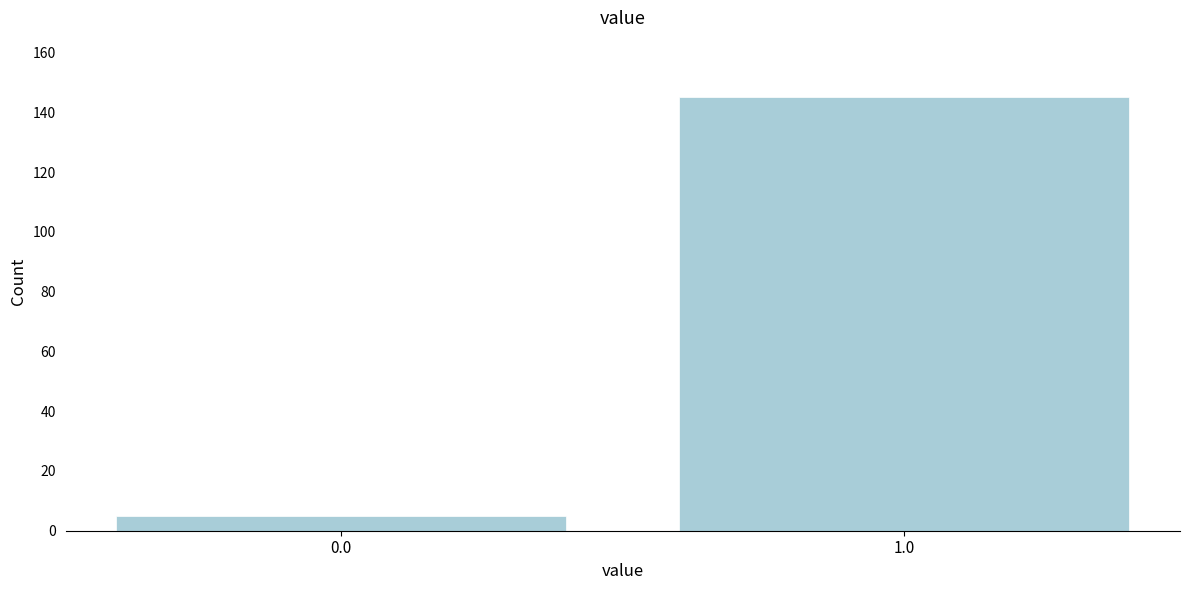

Reading left to right, list all the values displayed in this chart.

5	145